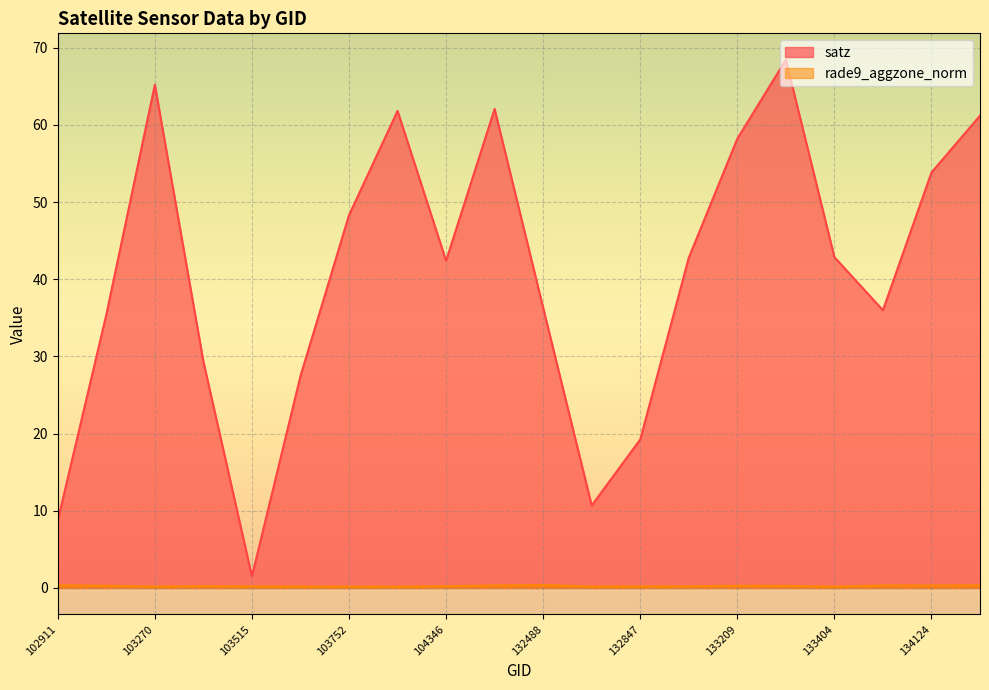

Reading left to right, what are all the values shown in this chart?

satz: 8.7	35.4	65.2	29.3	1.5	27.5	48.3	61.8	42.4	62.1	36.3	10.7	19.2	42.8	58.2	68.4	42.9	36.0	53.8	61.2
rade9_aggzone_norm: 0.3	0.3	0.2	0.2	0.2	0.2	0.2	0.2	0.2	0.3	0.4	0.2	0.2	0.2	0.3	0.3	0.2	0.3	0.3	0.3